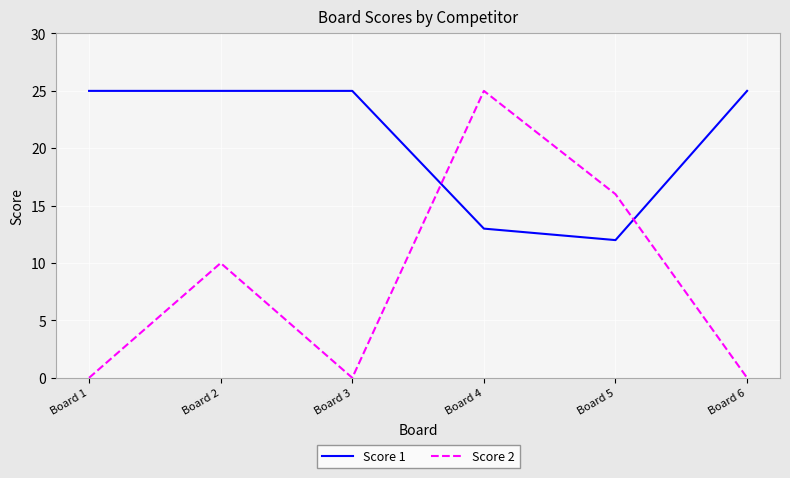

Reading left to right, what are all the values shown in this chart?

Score 1: Board 1=25	Board 2=25	Board 3=25	Board 4=13	Board 5=12	Board 6=25
Score 2: Board 1=0	Board 2=10	Board 3=0	Board 4=25	Board 5=16	Board 6=0